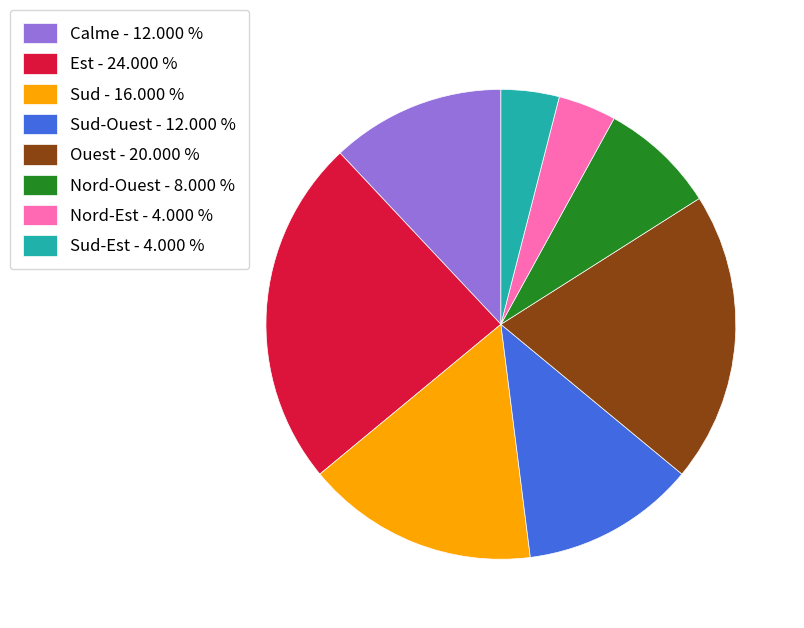

Which has a higher value, Nord-Ouest - 8.000 % or Sud-Est - 4.000 %?

Nord-Ouest - 8.000 %